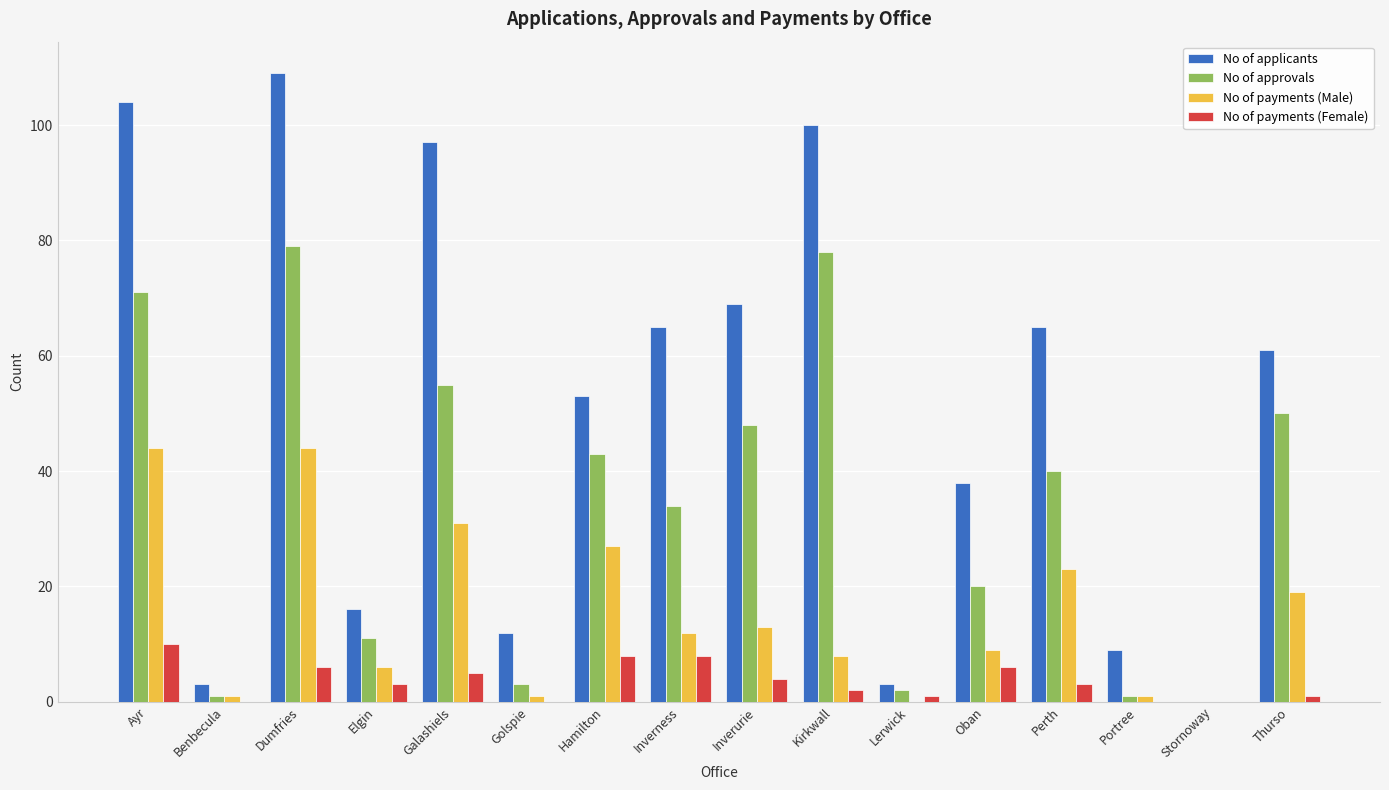

Are the bars grouped side by side (vs. stacked)?

Yes